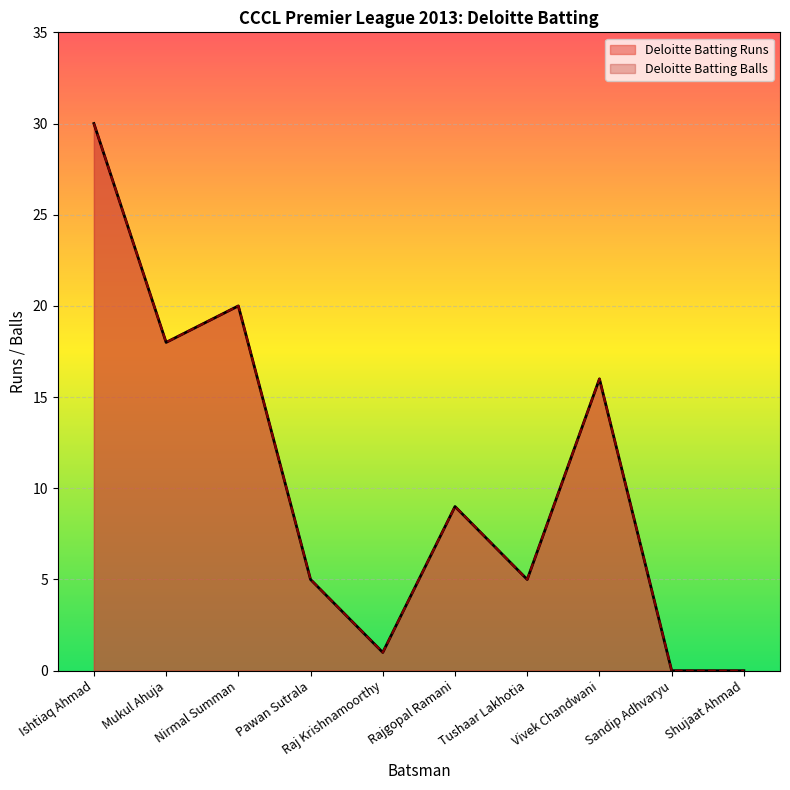

At which label is Deloitte Batting Balls closest to 15?

Vivek Chandwani